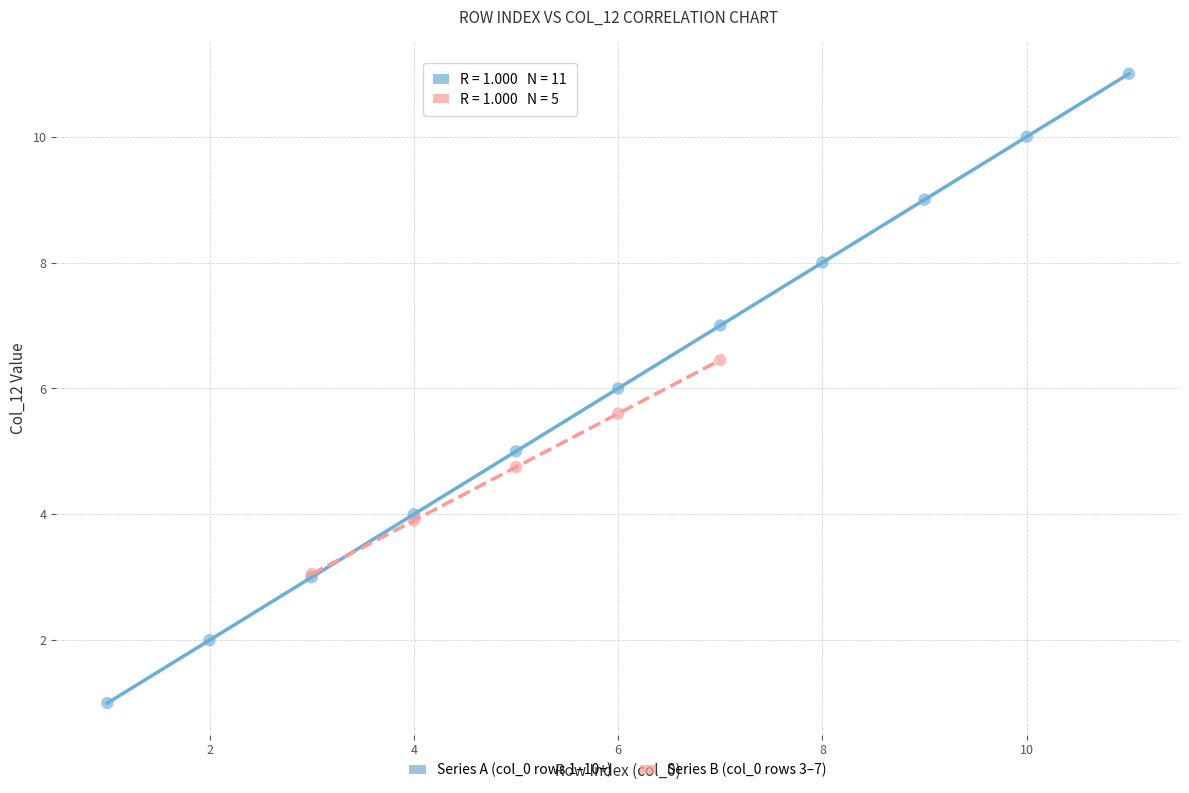

Which series reaches the maximum Y coordinate?

Series A (col_0 rows 1–10+)